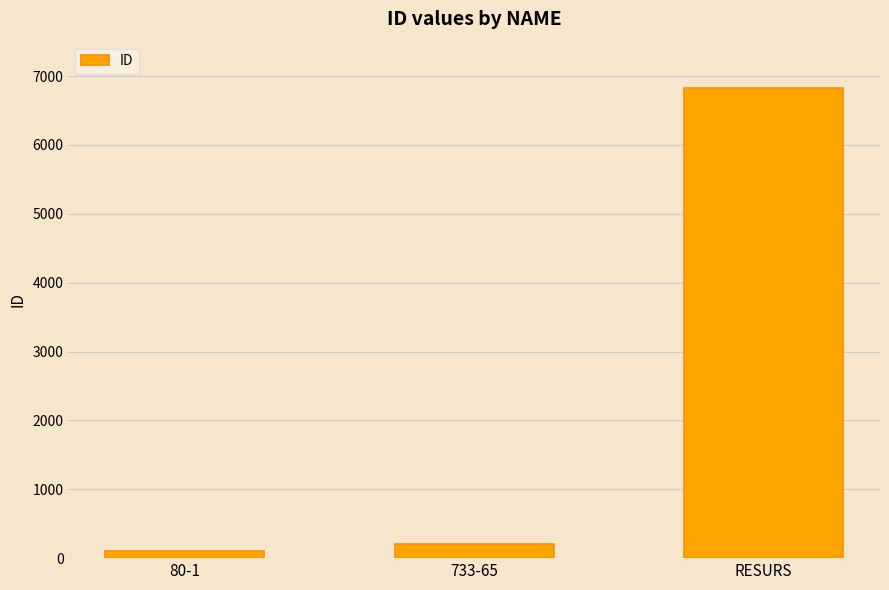

Reading left to right, what are all the values shown in this chart?

104	202	6827